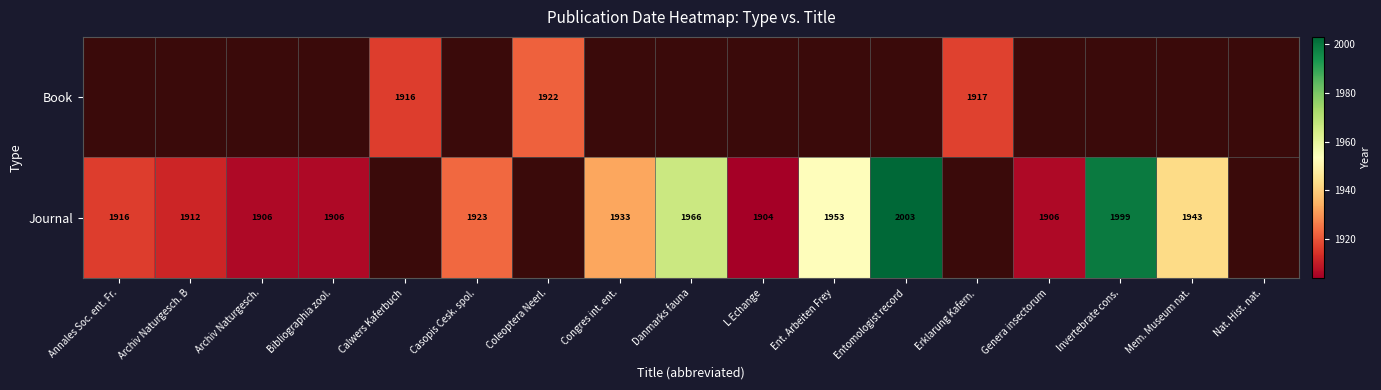

What is the sum of the Journal values at Bibliographia zool. and Congres int. ent.?

3839